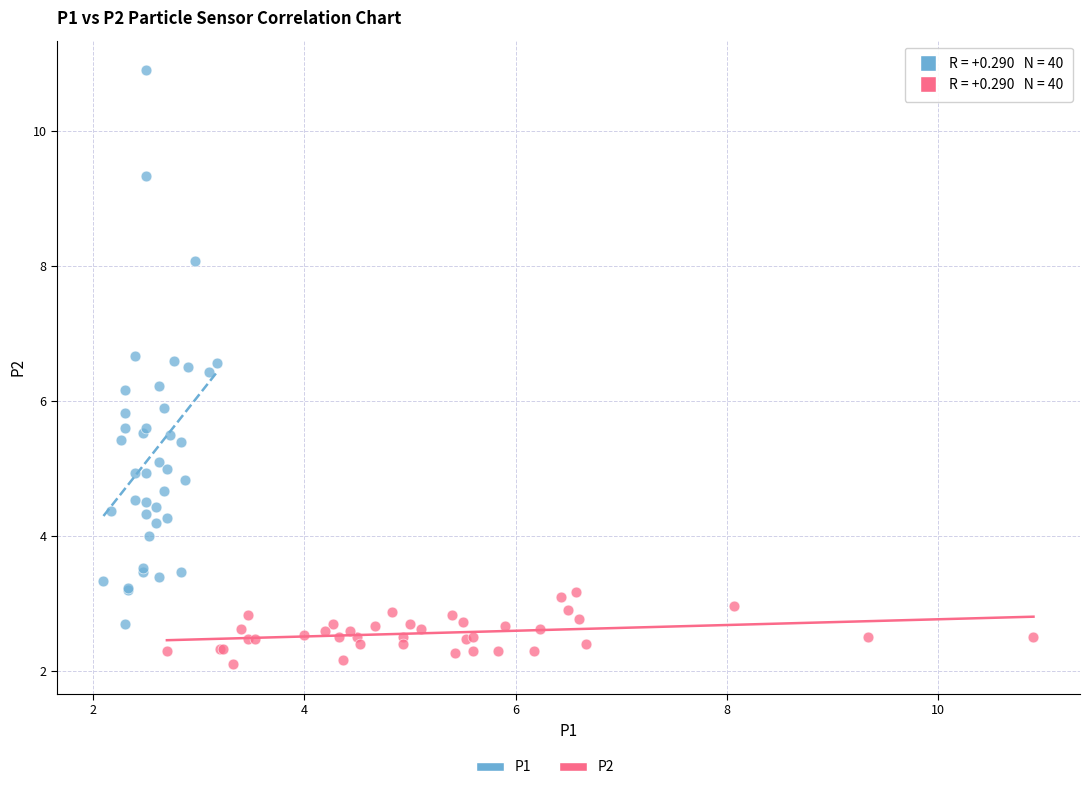

Which series reaches the maximum Y coordinate?

P1